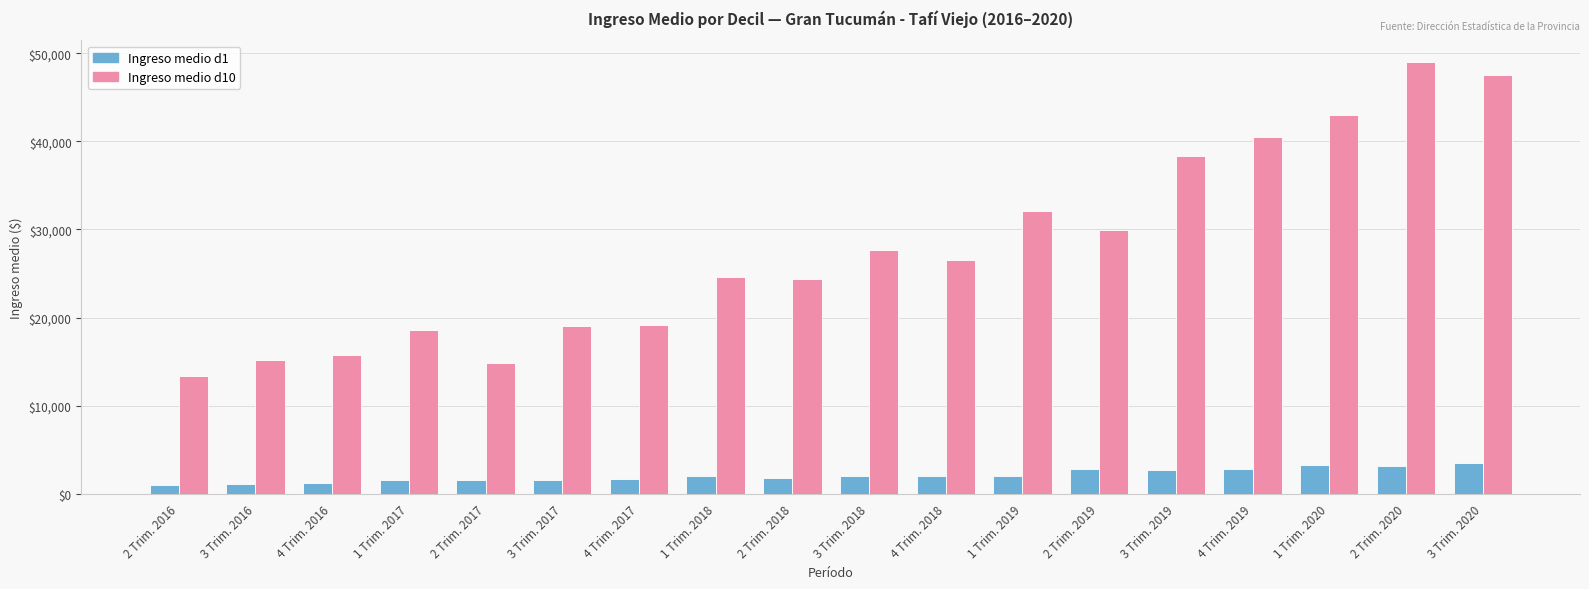

What is the maximum value for Ingreso medio d10?

49014